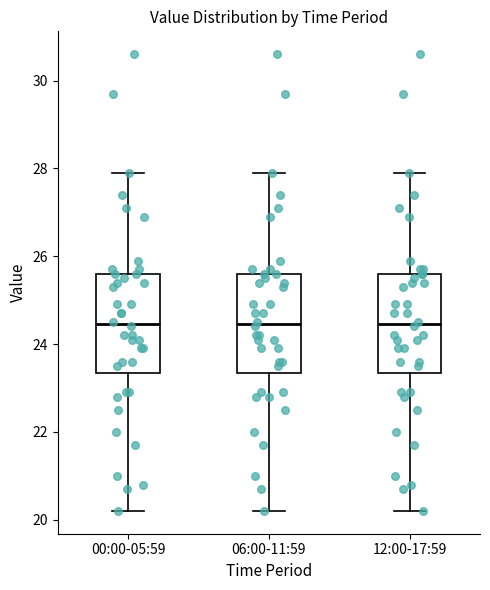

Reading left to right, transcribe this box plot: for each box, give where its median line is, the range the box spans, and where its two whiskers end, as read against the y-axis. The values are not printed on the chart, so give them approximately, as read against the axis.

00:00-05:59: median 24.4, box 23.4 to 25.6, whiskers 20.2 to 28.0
06:00-11:59: median 24.4, box 23.4 to 25.6, whiskers 20.2 to 28.0
12:00-17:59: median 24.4, box 23.4 to 25.6, whiskers 20.2 to 28.0